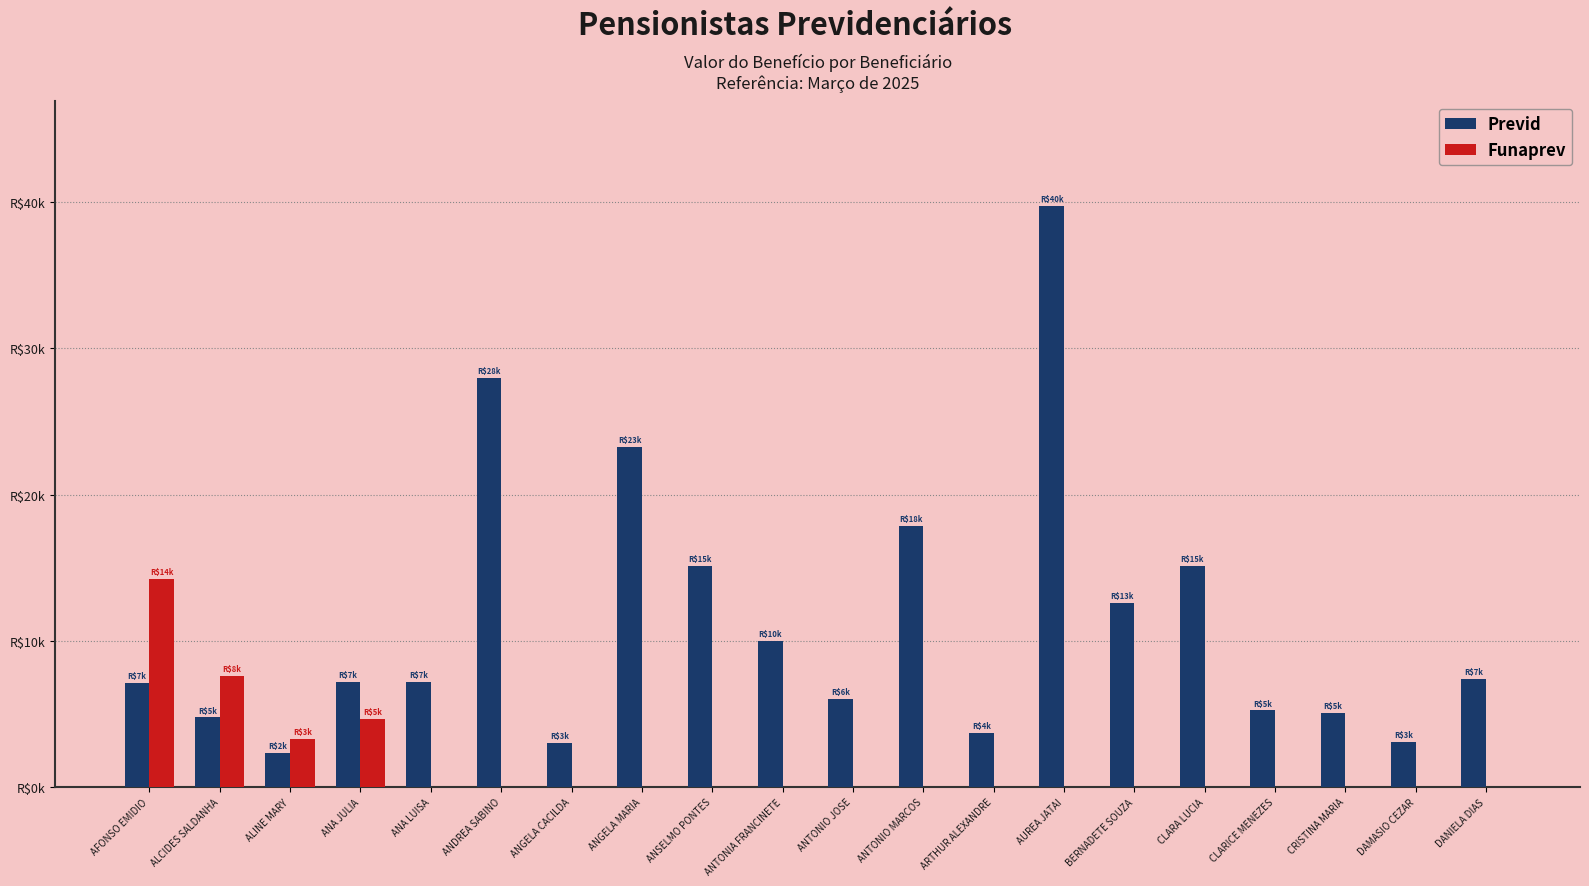

Are the bars grouped side by side (vs. stacked)?

Yes